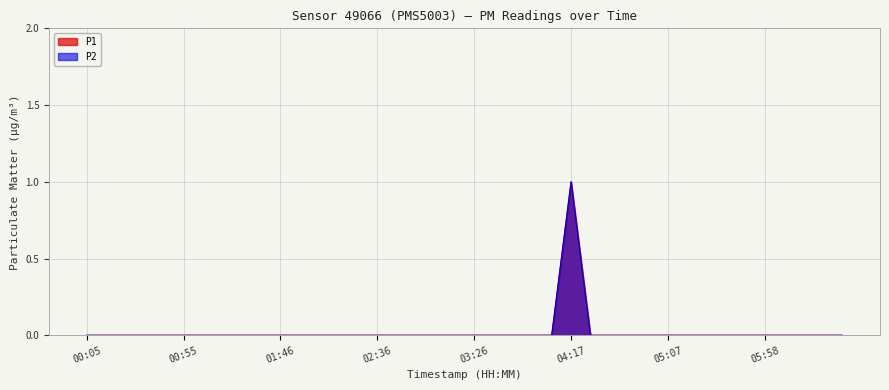

What position from the right is 05:48?

6